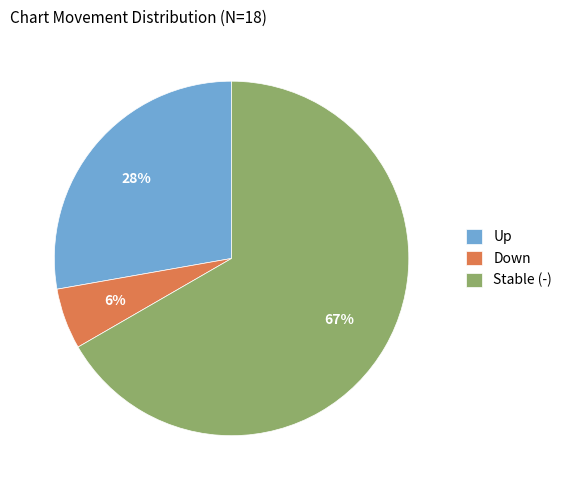

To the nearest percent, what percentage of the pie is Up?

28%